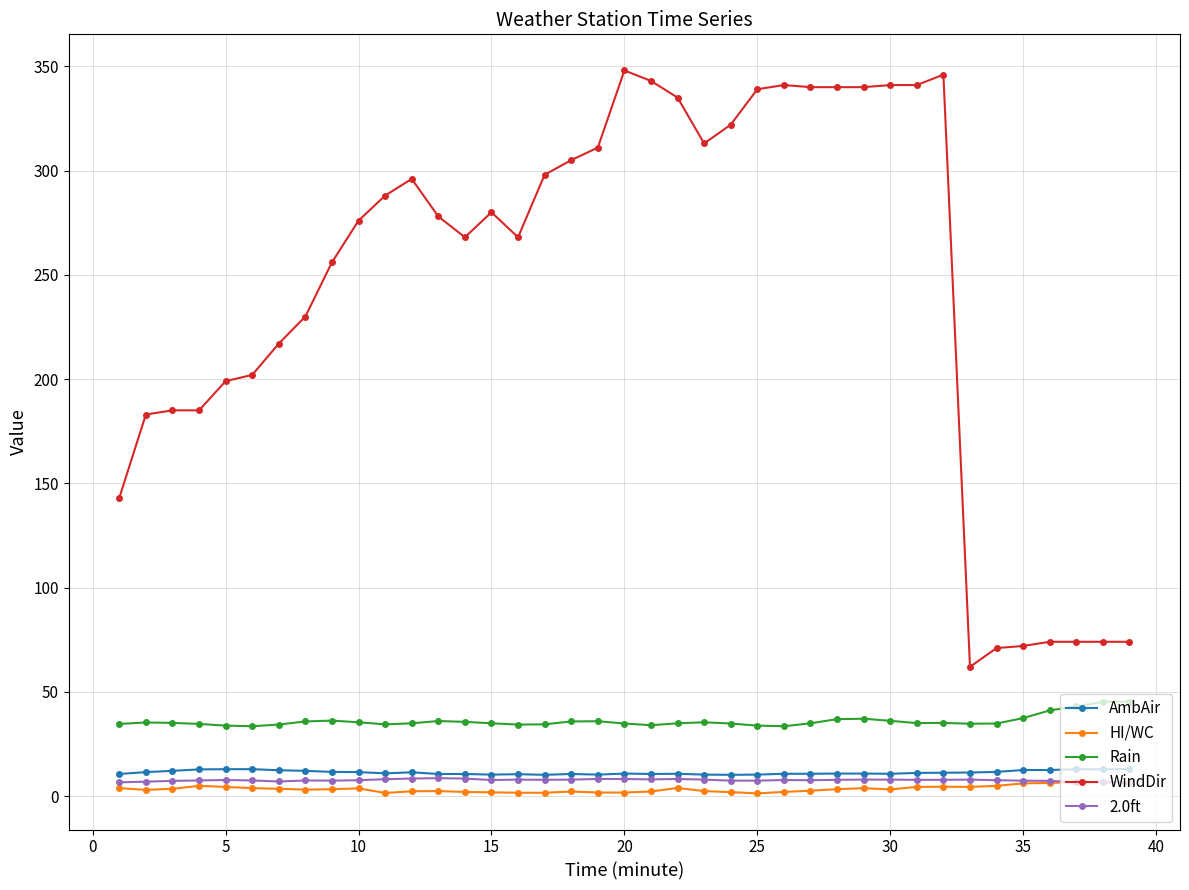

True or false: AmbAir has more than 2 points higher than both neighbors.

True